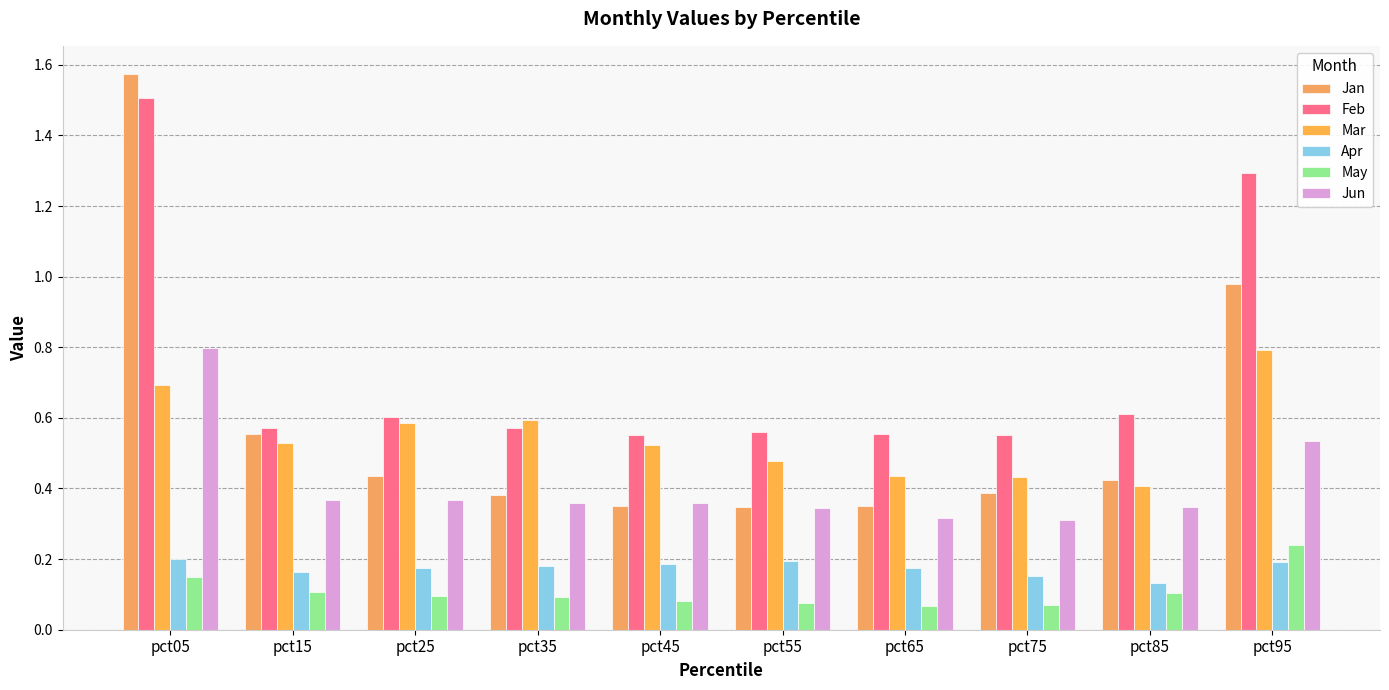

What is the value of the Jun bar at the 8th from the left?

0.3